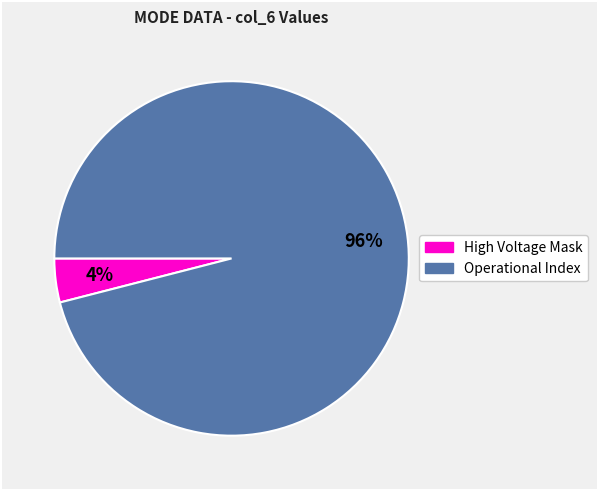

To the nearest percent, what is the difference between the largest and smallest slice percentages?

92%